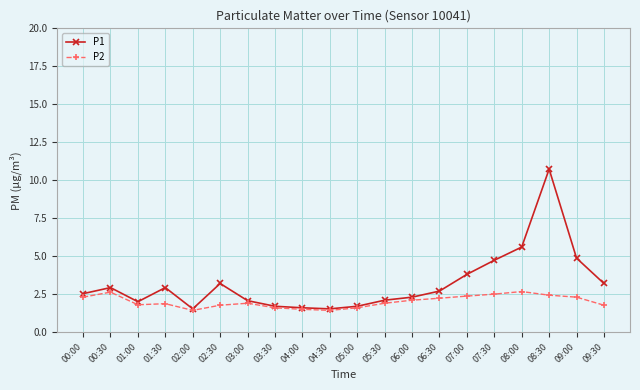

At which category is the sum across all series the highest?

08:30